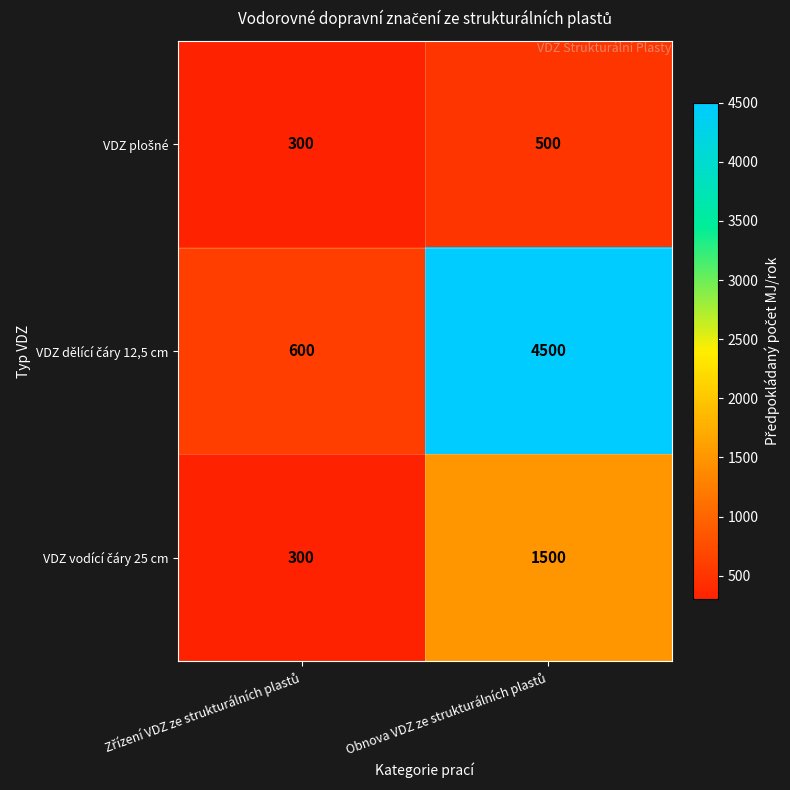

Which series changed the most between Zřízení VDZ ze strukturálních plastů and Obnova VDZ ze strukturálních plastů?

VDZ dělící čáry 12,5 cm